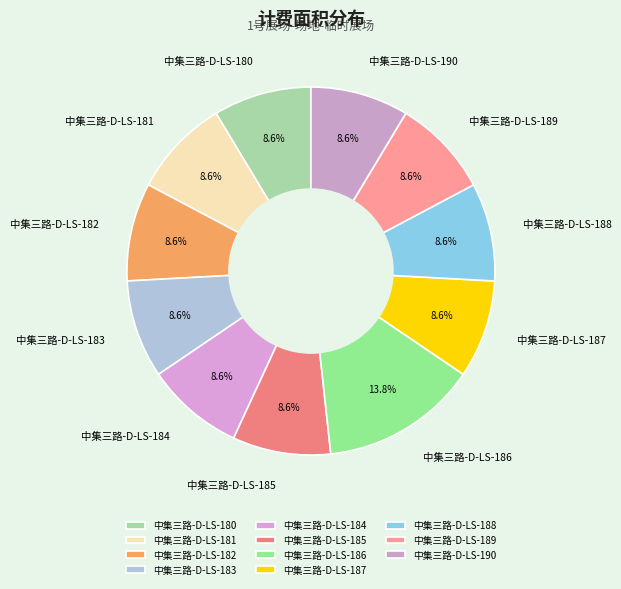

To the nearest percent, what is the difference between the largest and smallest slice percentages?

5%